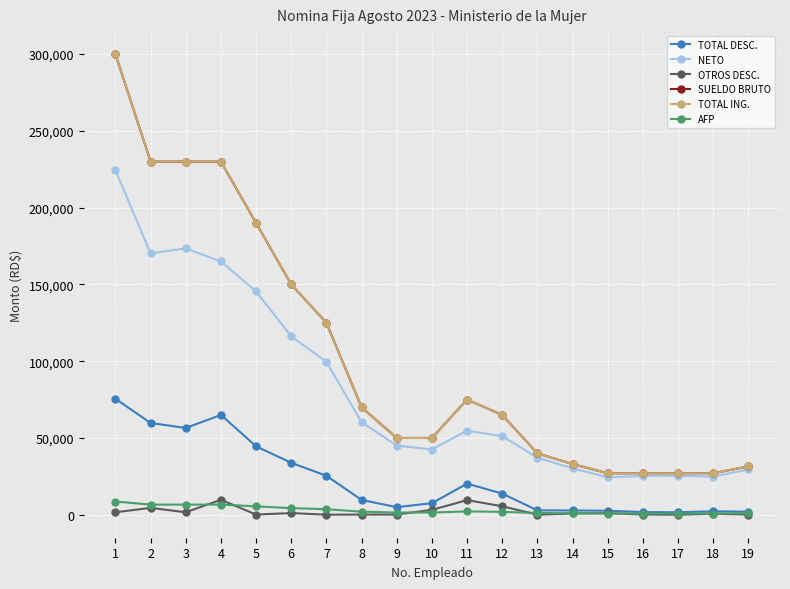

The value of AFP at 14 is 947.1. True or false?

True